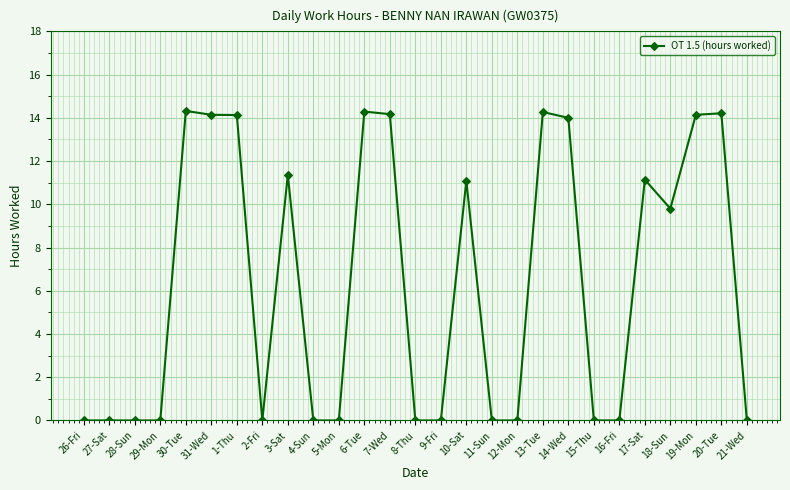

True or false: the data shows 0.0 at 27-Sat.

True